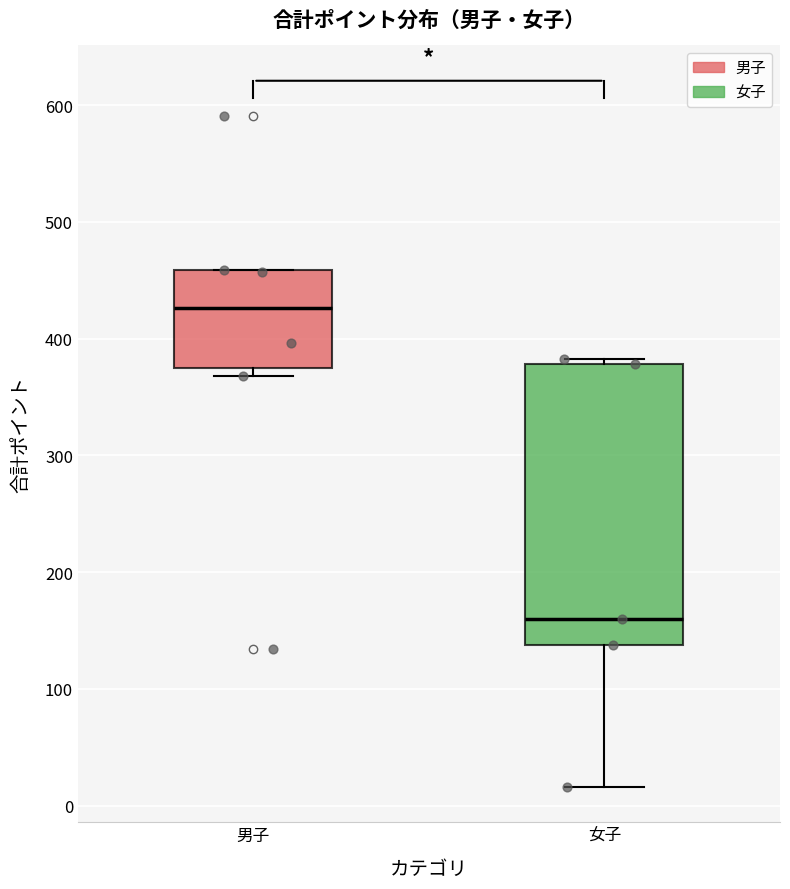

Where is the upper edge of the box for 女子 on the y-axis? The values are not printed on the chart, so give them approximately, as read against the axis.

380